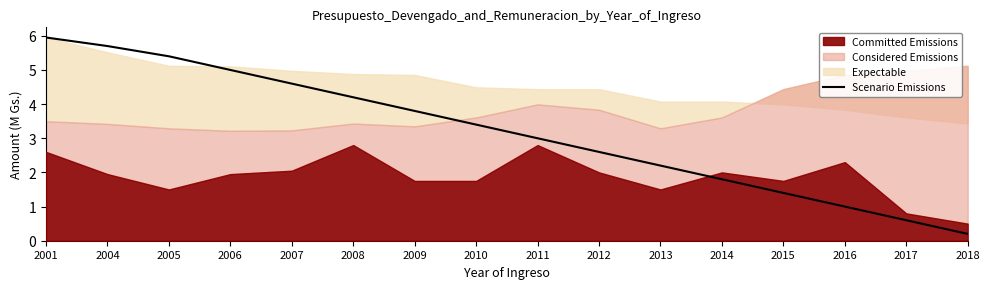

True or false: Scenario Emissions has a value of 4.6 at 2007.

True